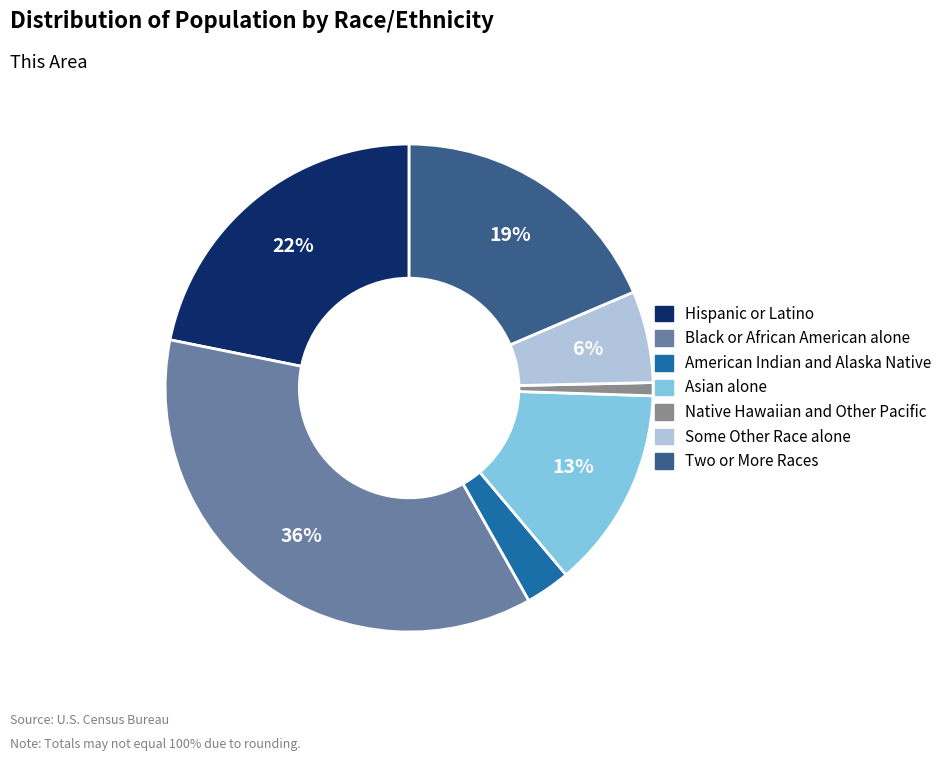

True or false: Two or More Races accounts for 19% of the total.

True